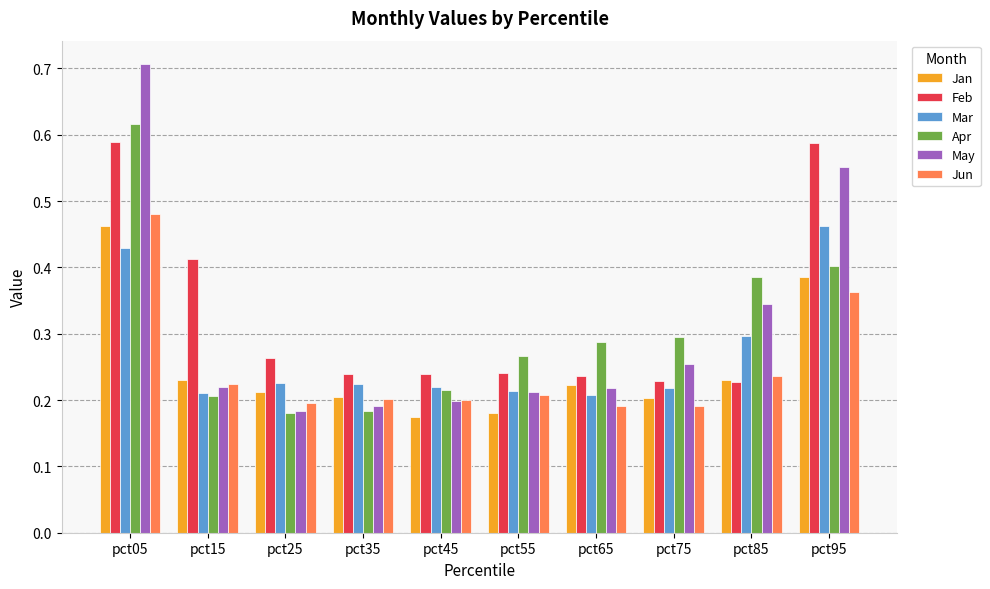

Is it true that Feb equals 0.1 at pct35?

False